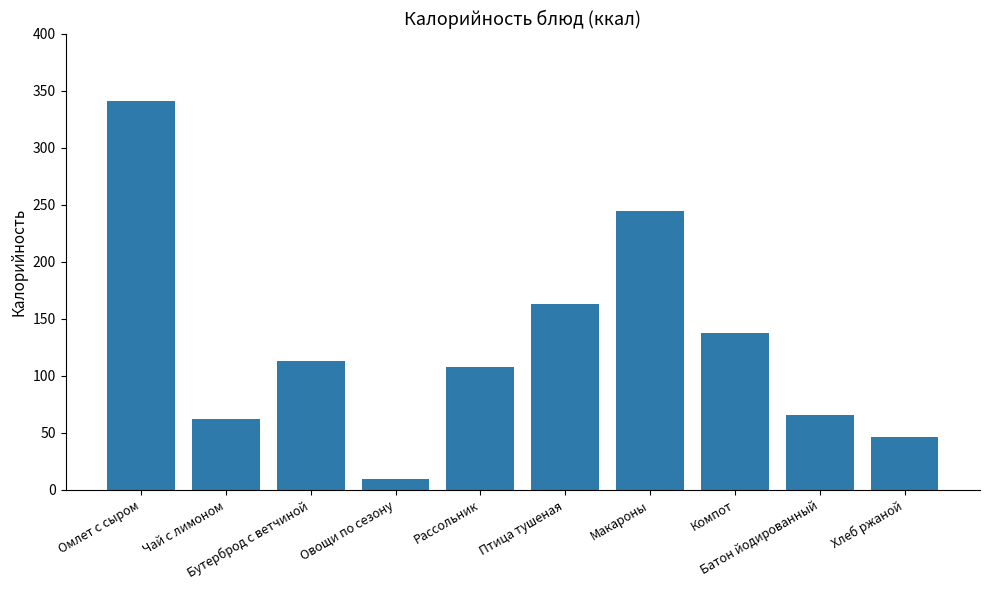

List the labels in order of value, smallest first.

Овощи по сезону, Хлеб ржаной, Чай с лимоном, Батон йодированный, Рассольник, Бутерброд с ветчиной, Компот, Птица тушеная, Макароны, Омлет с сыром